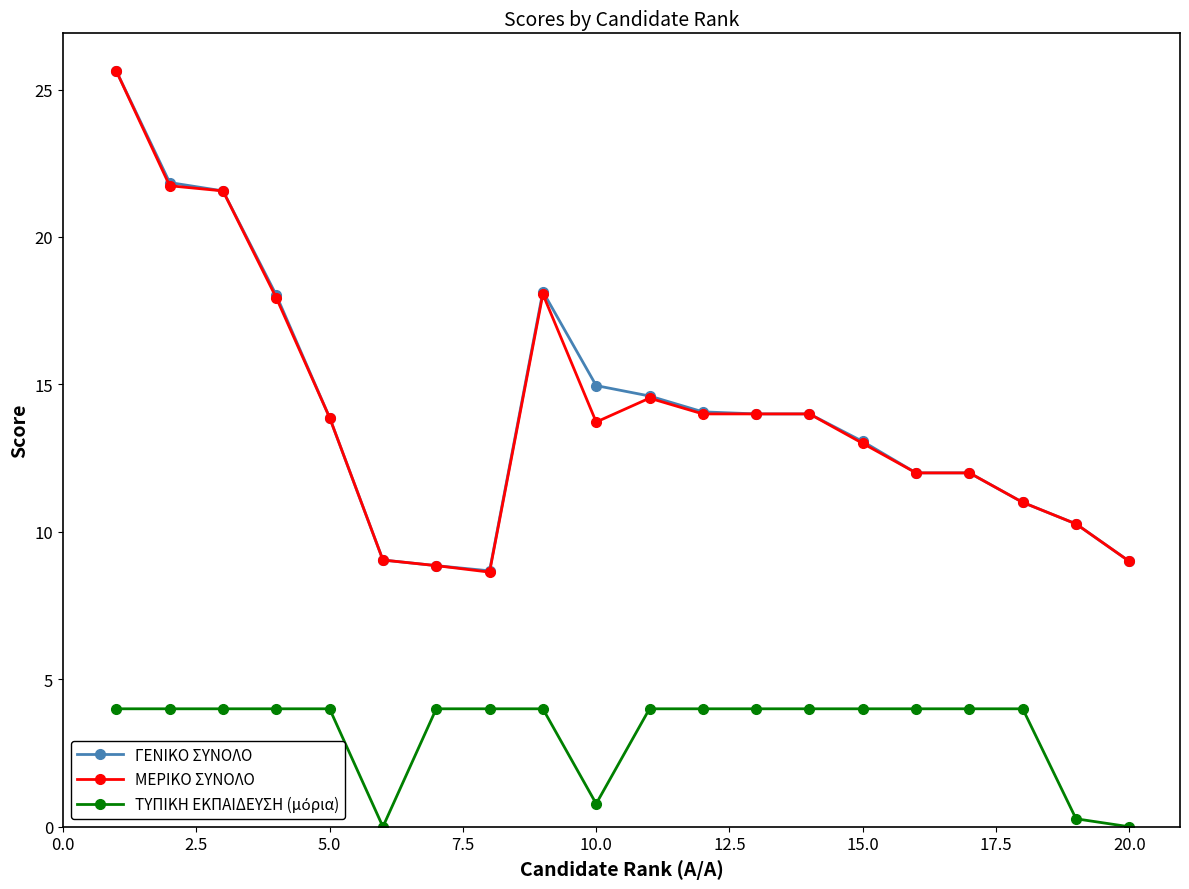

What is the maximum value shown in the chart?

25.6